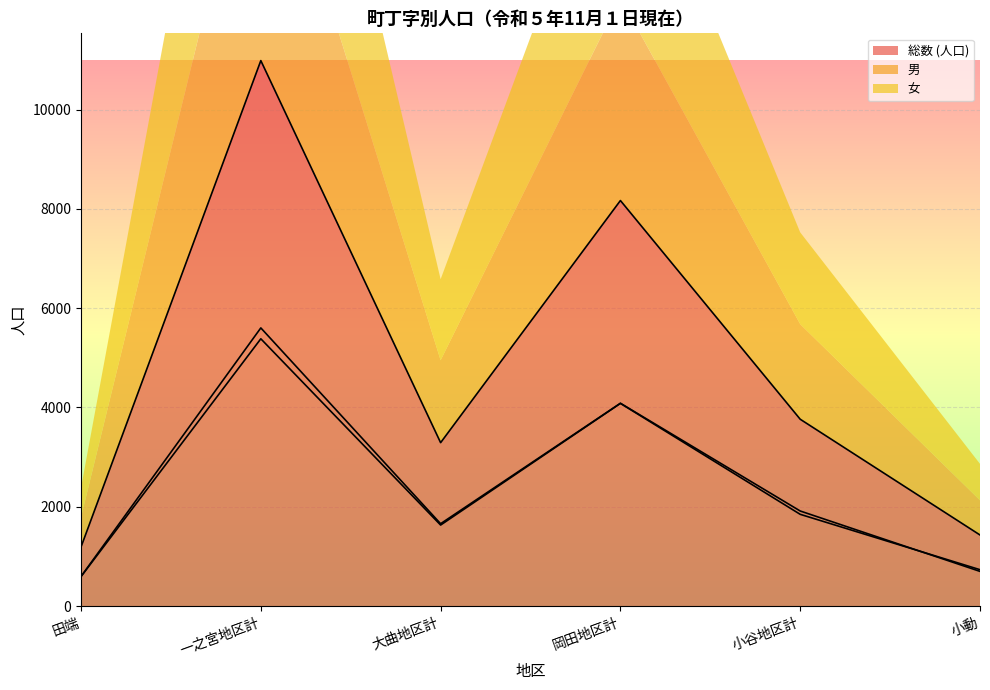

What is the sum of all 女 values?

14272